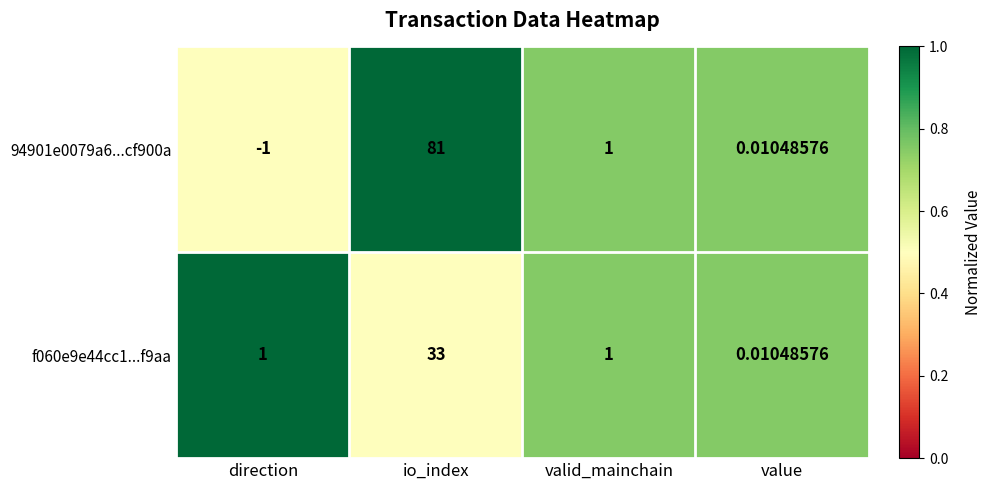

At which label does 94901e0079a6...cf900a first exceed 1?

io_index